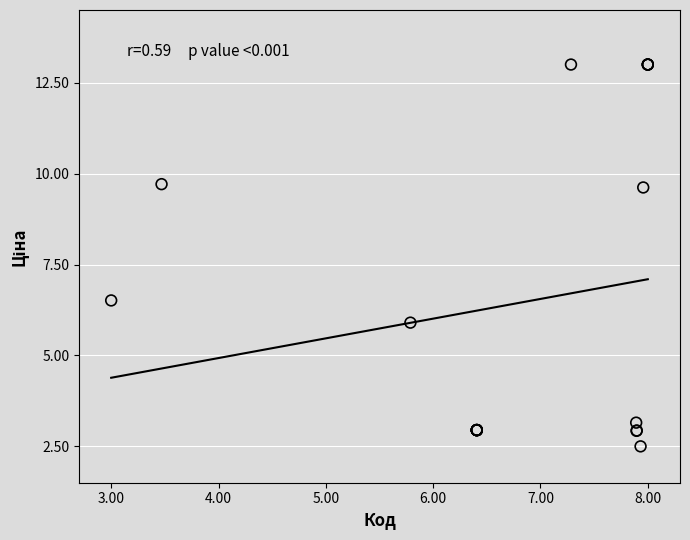

What Y value in the scatter plot is closest to 7?

6.5